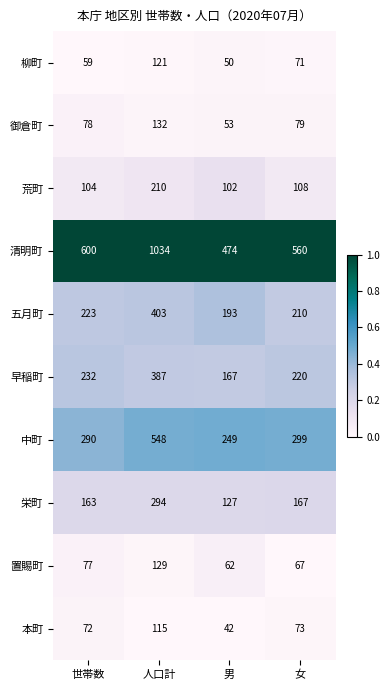

What is the smallest value displayed?

42